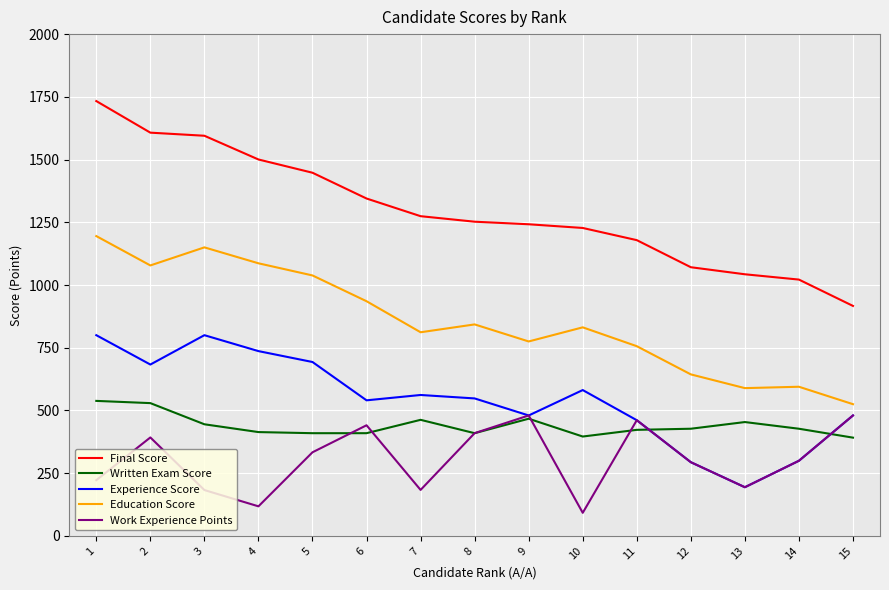

Between 5 and 12, which series saw the biggest shift?

Experience Score